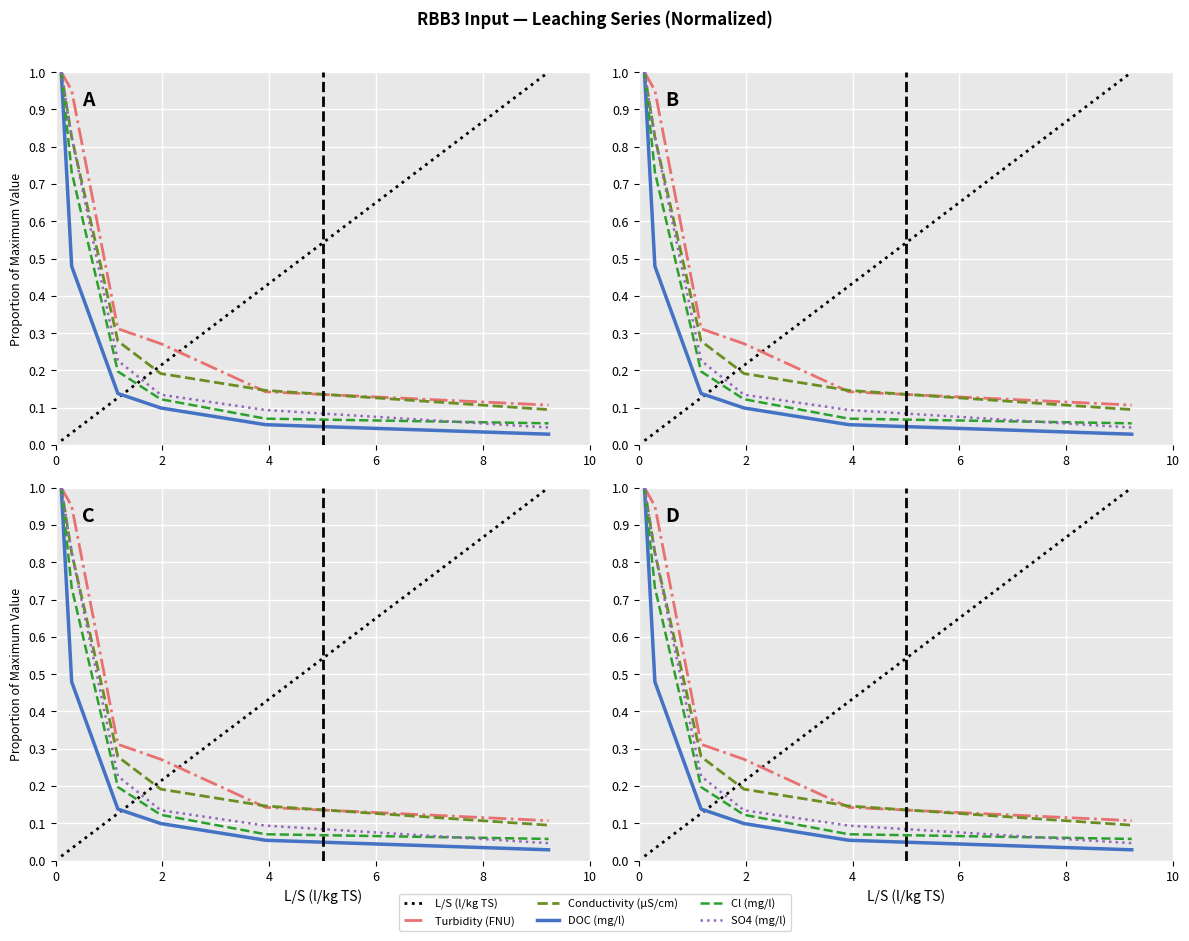

Rank the series at 0 from lowest to highest value.

L/S (l/kg TS), Turbidity (FNU), Conductivity (µS/cm), DOC (mg/l), Cl (mg/l), SO4 (mg/l)